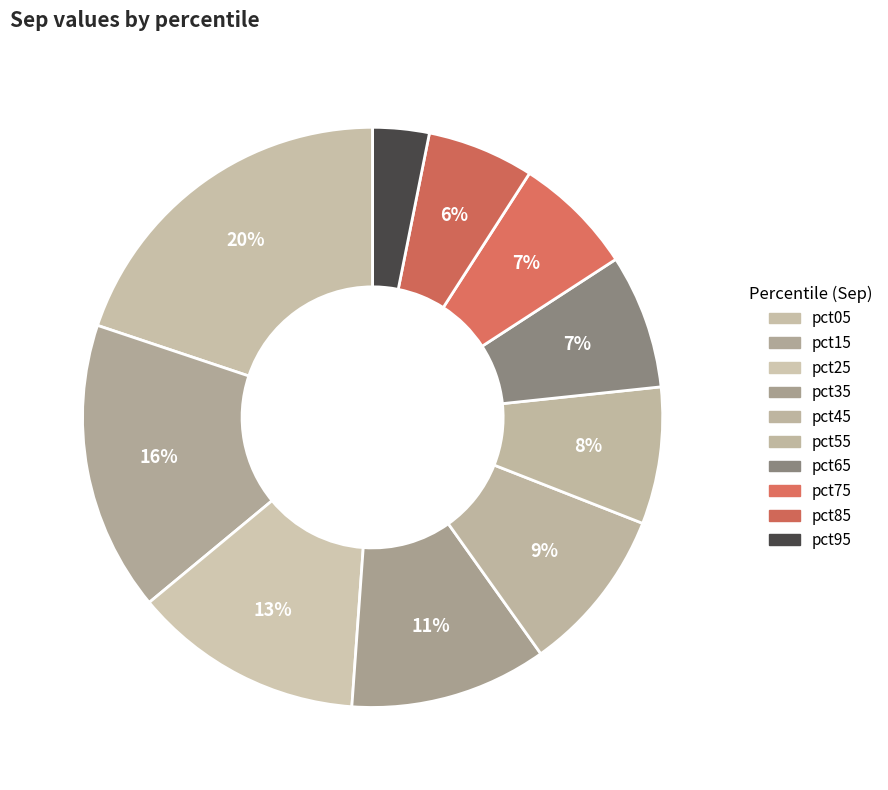

To the nearest percent, what portion does pct05 represent?

20%